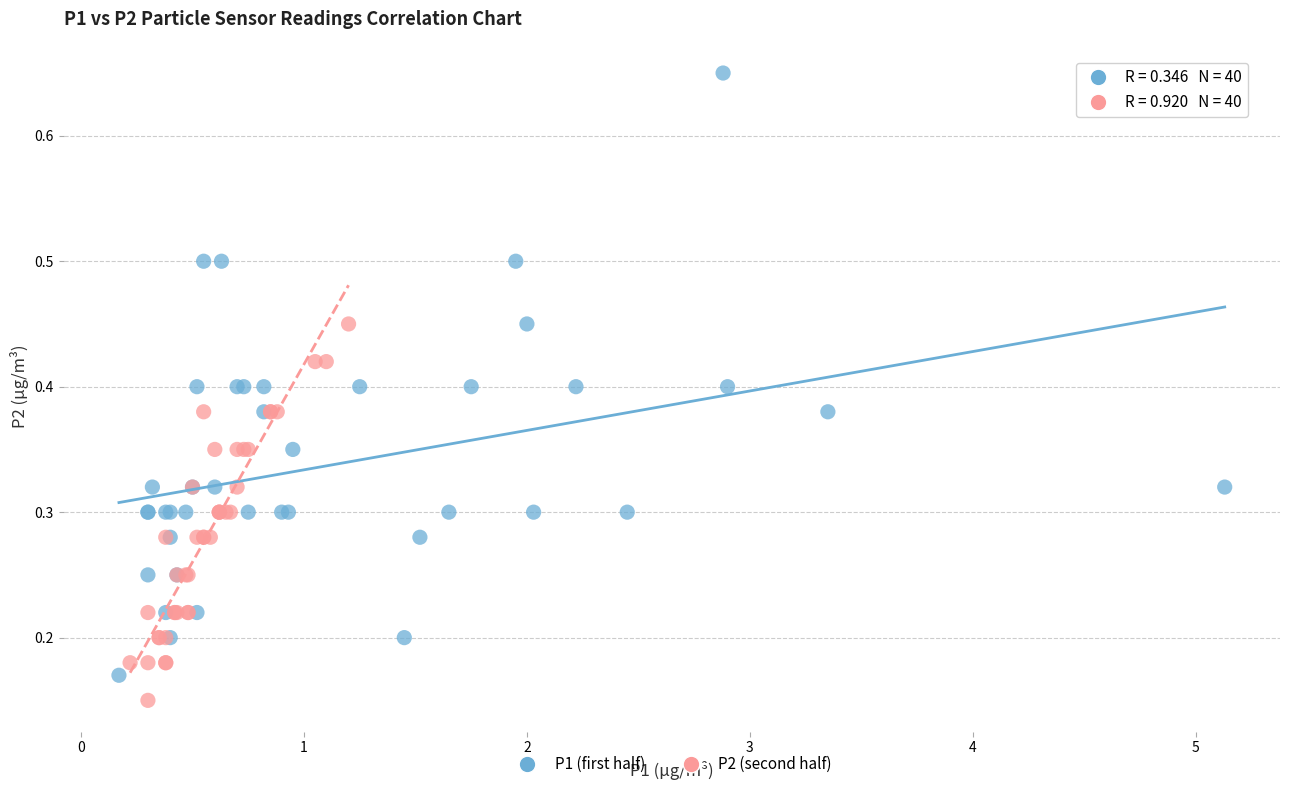

Which series reaches the maximum Y coordinate?

P1 (first half)